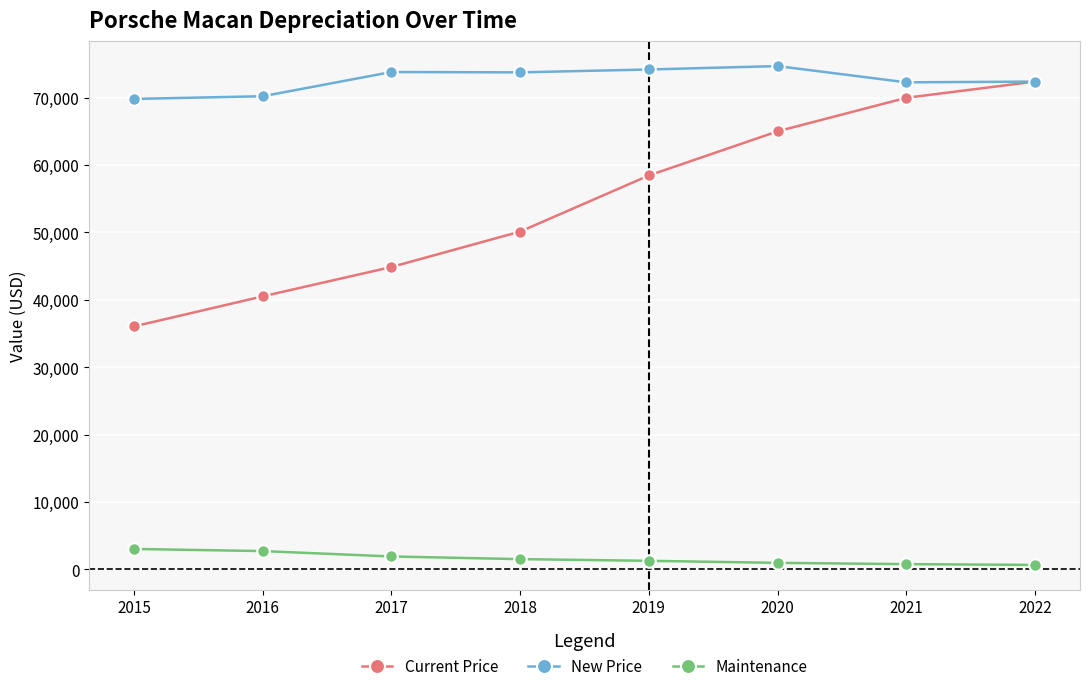

At which label does New Price first exceed 73750?

2017